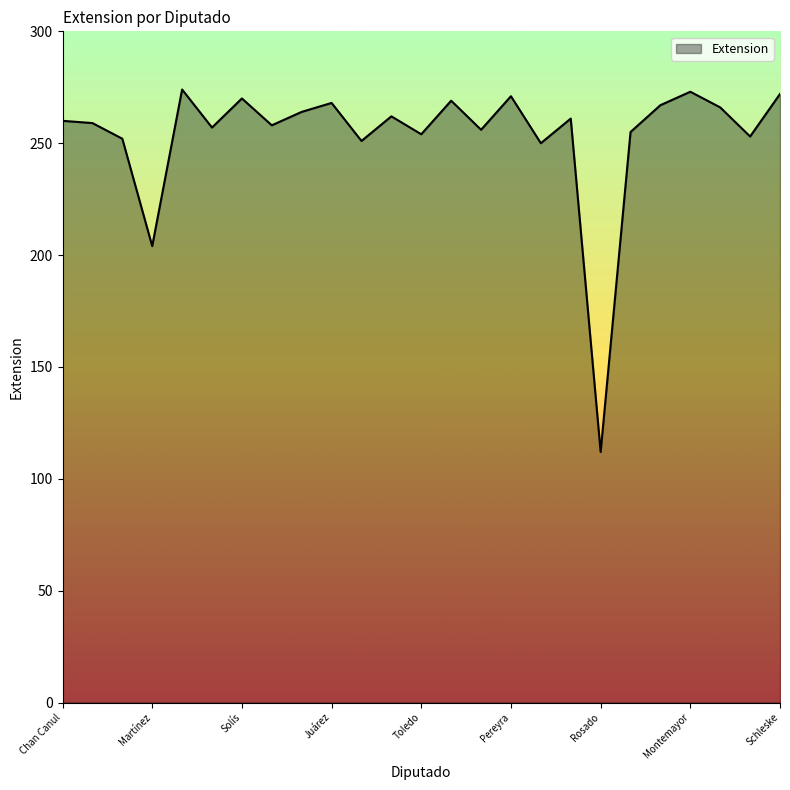

What is the minimum value shown in the chart?

112